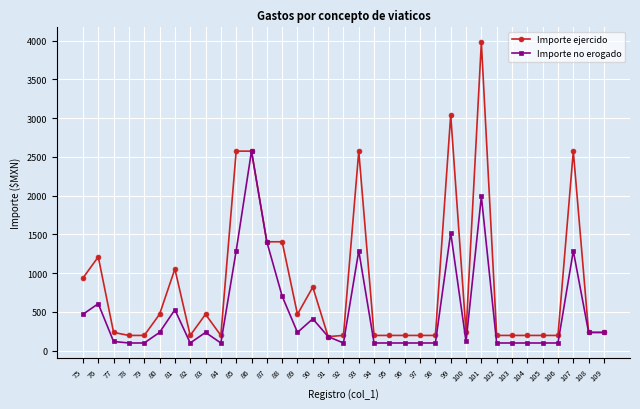

Which series has the widest spread of values?

Importe ejercido